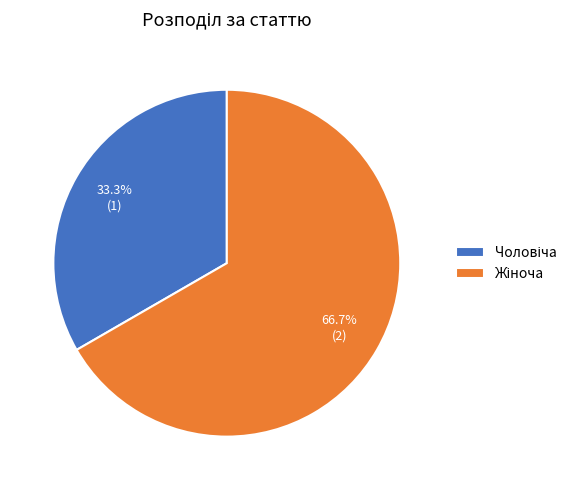

Is there a majority slice in this chart?

Yes